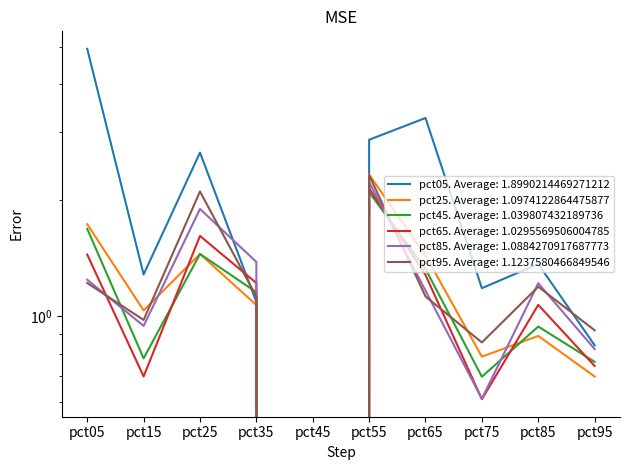

The value of pct25 at pct45 is -0.5. True or false?

True